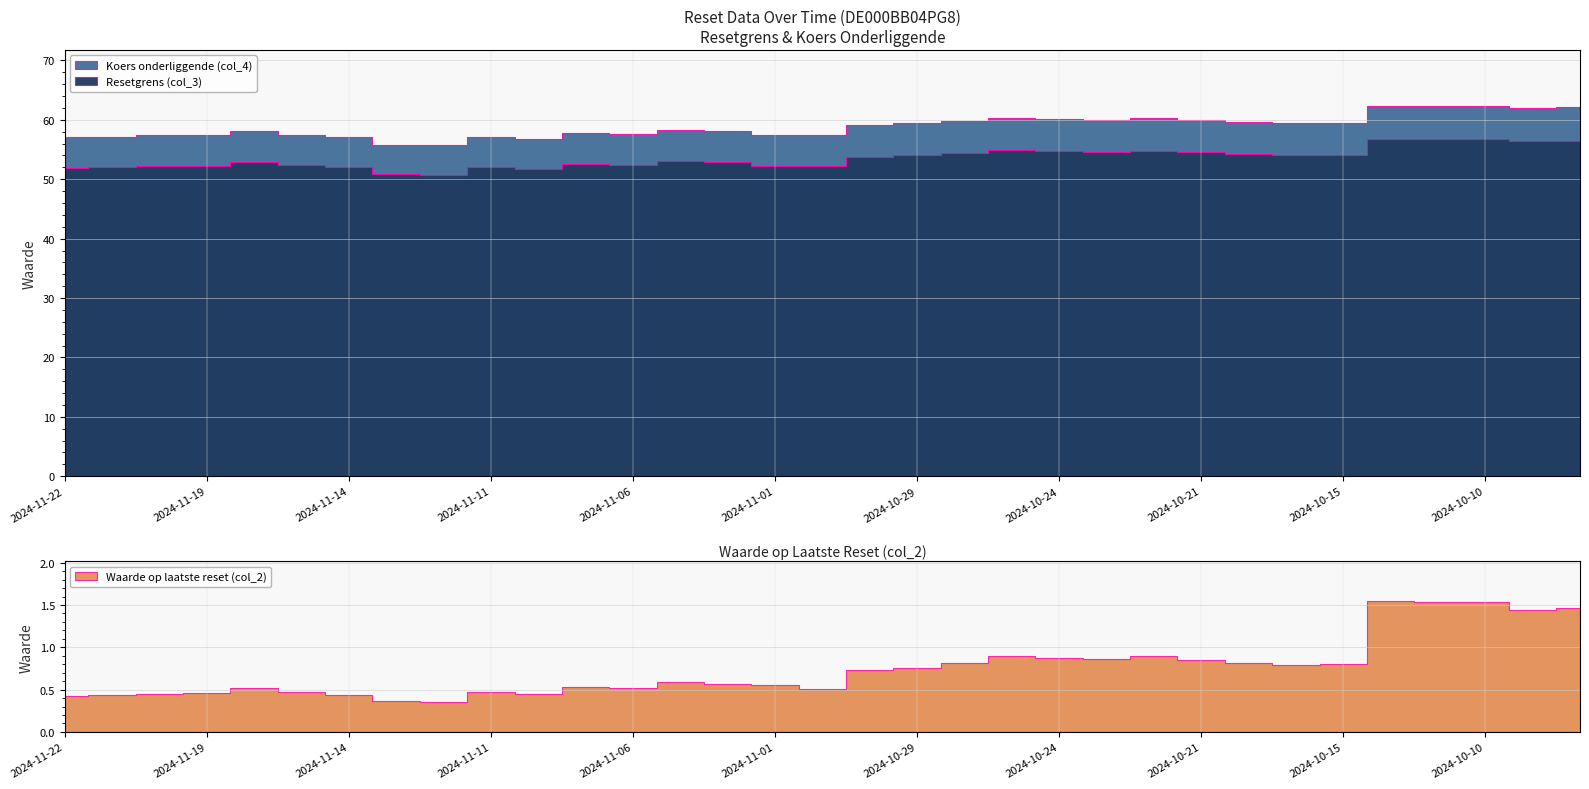

True or false: Koers onderliggende (col_4) has more than 0 interior local peaks.

True